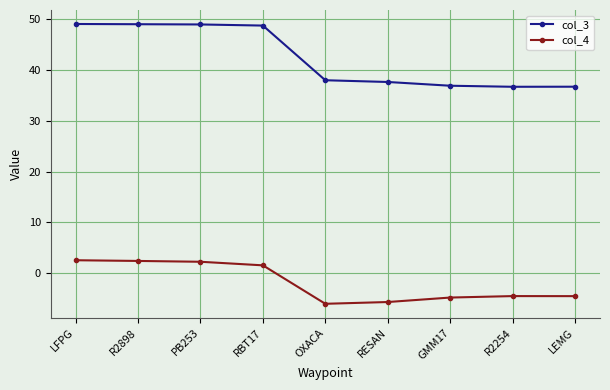

What is the sum of all col_4 values?

-16.6